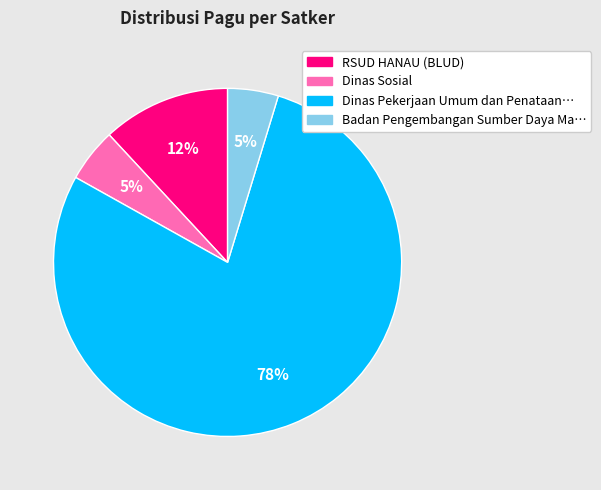

Does any single category account for the majority?

Yes